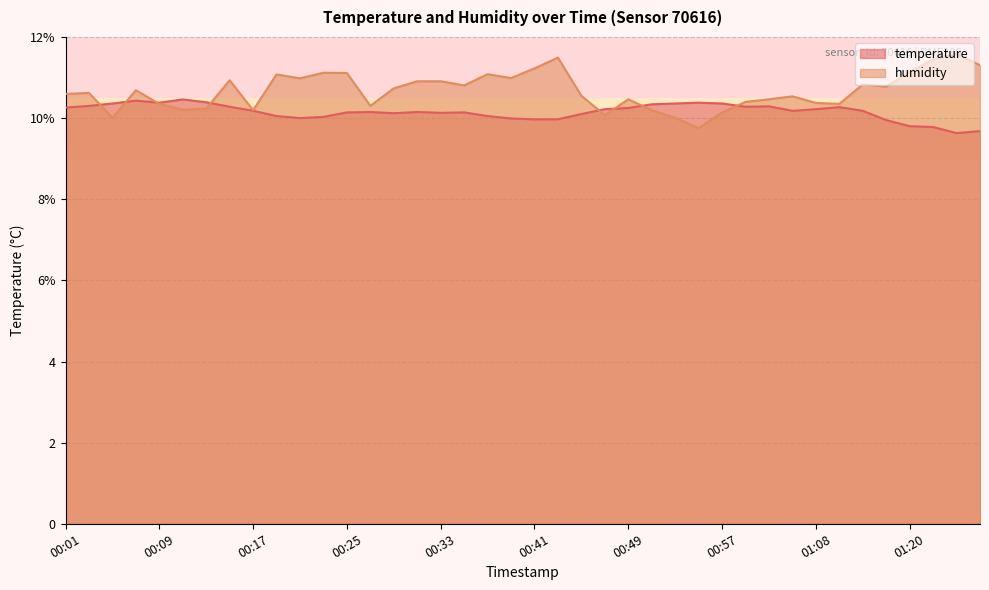

What is the total value across all series at 00:13?

20.6